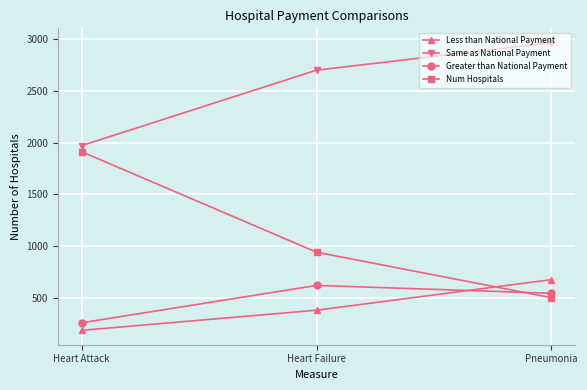

What is the maximum value shown in the chart?

2968